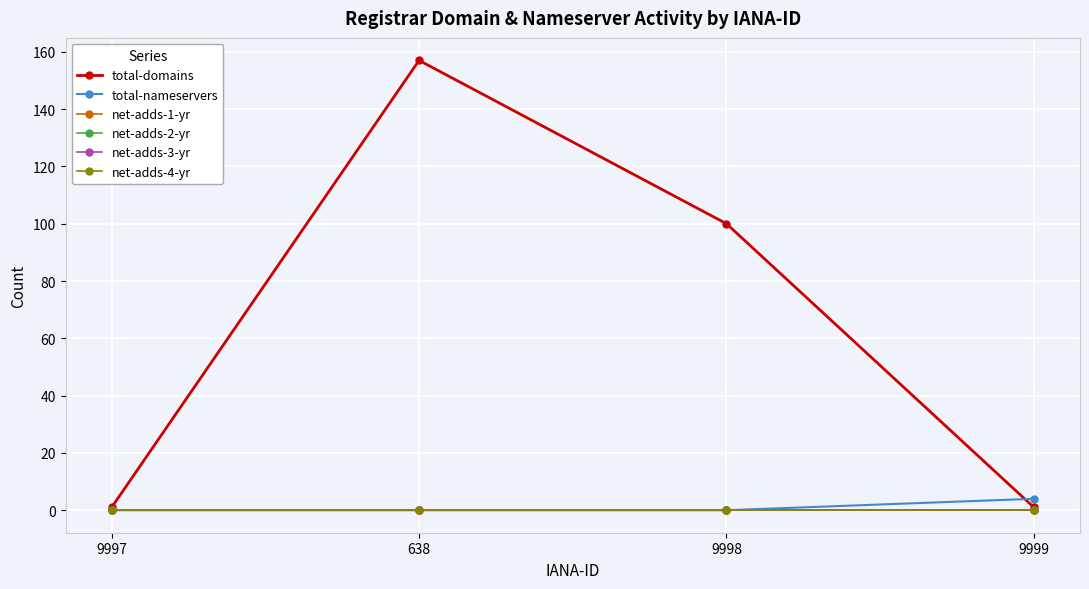

At which label does net-adds-1-yr reach its minimum?

9997